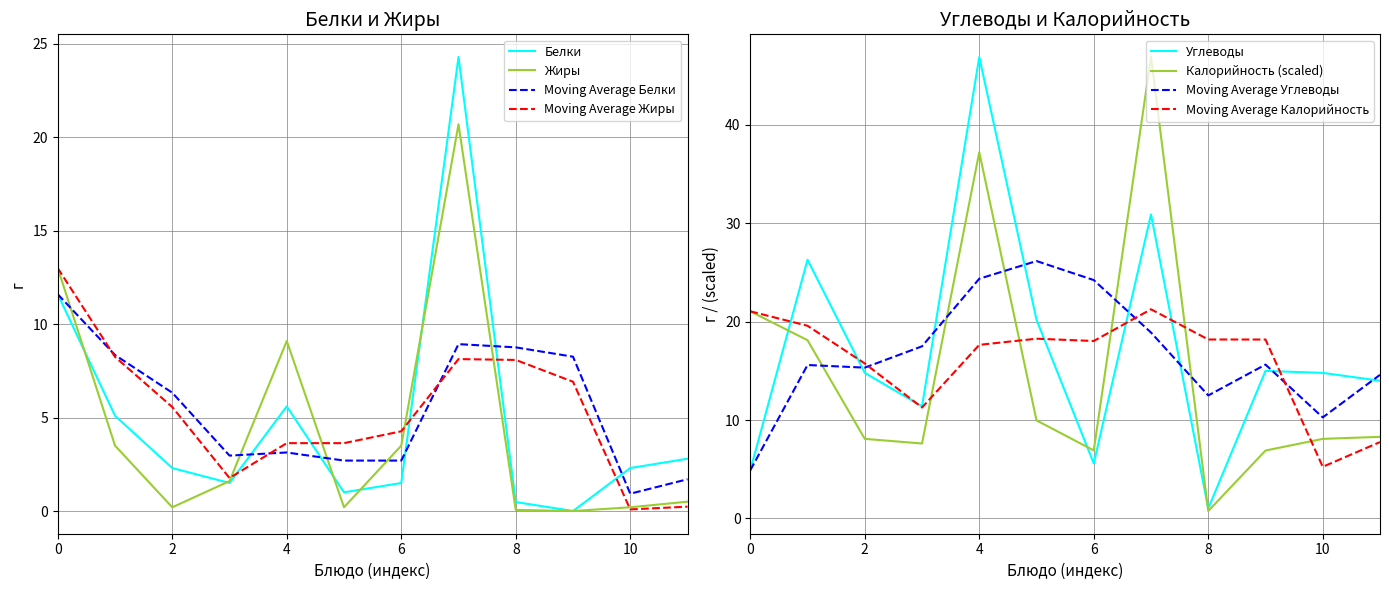

What is the maximum value for Жиры?

20.7